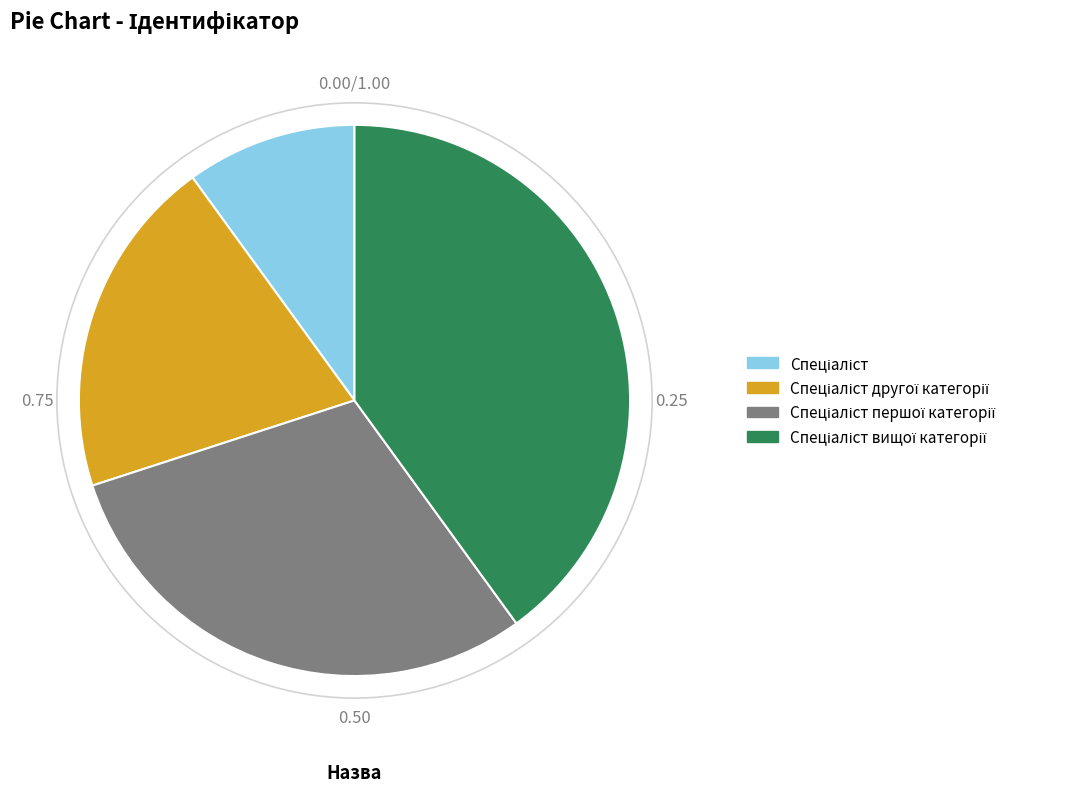

Does any single category account for the majority?

No